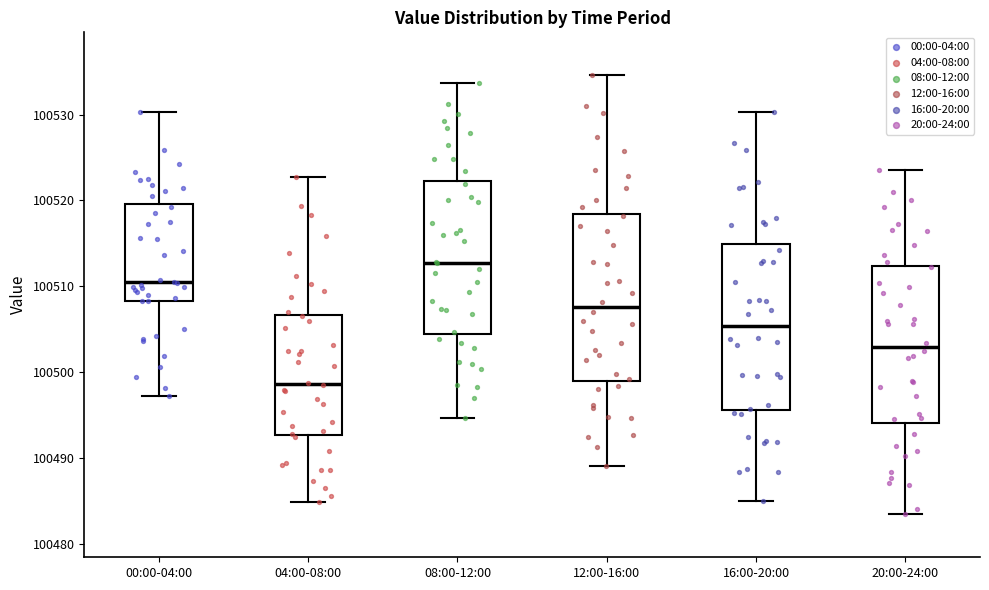

Where is the lower edge of the box for 08:00-12:00 on the y-axis? The values are not printed on the chart, so give them approximately, as read against the axis.

100504